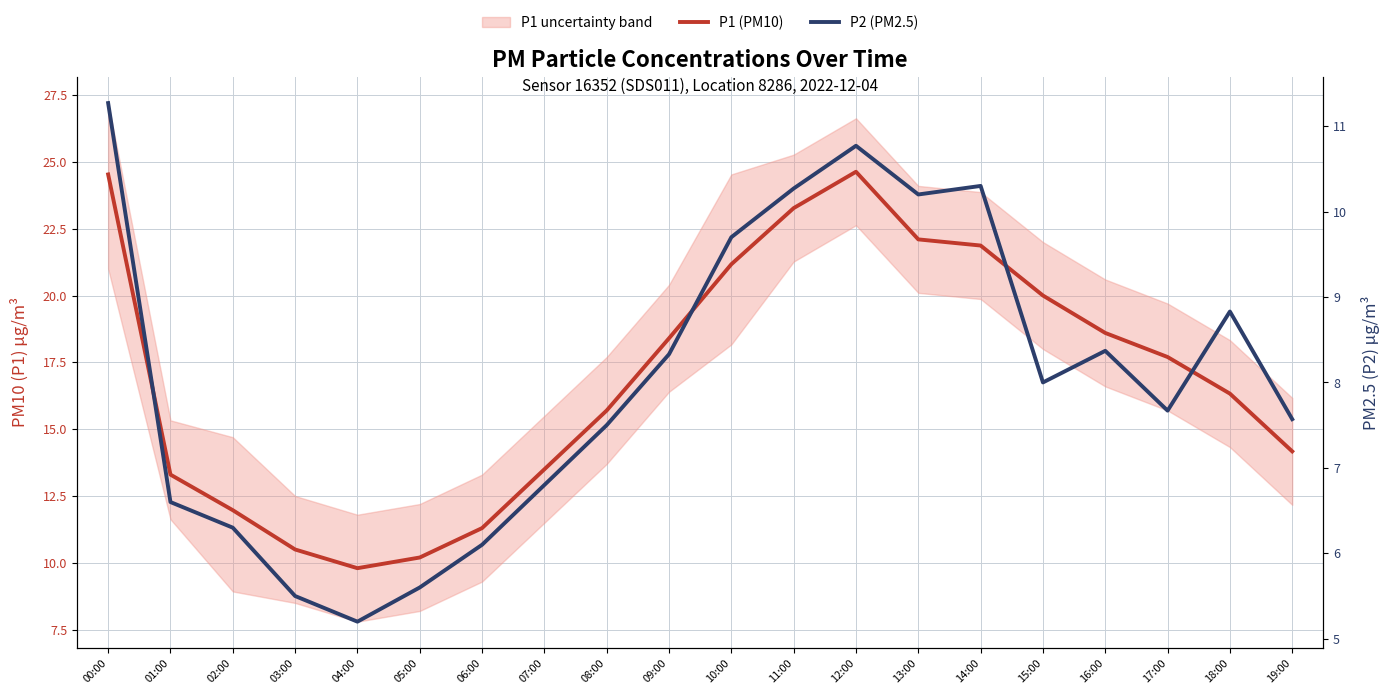

List the labels in order of P1 (PM10) value, largest first.

12:00, 00:00, 11:00, 13:00, 14:00, 10:00, 15:00, 16:00, 09:00, 17:00, 18:00, 08:00, 19:00, 07:00, 01:00, 02:00, 06:00, 03:00, 05:00, 04:00